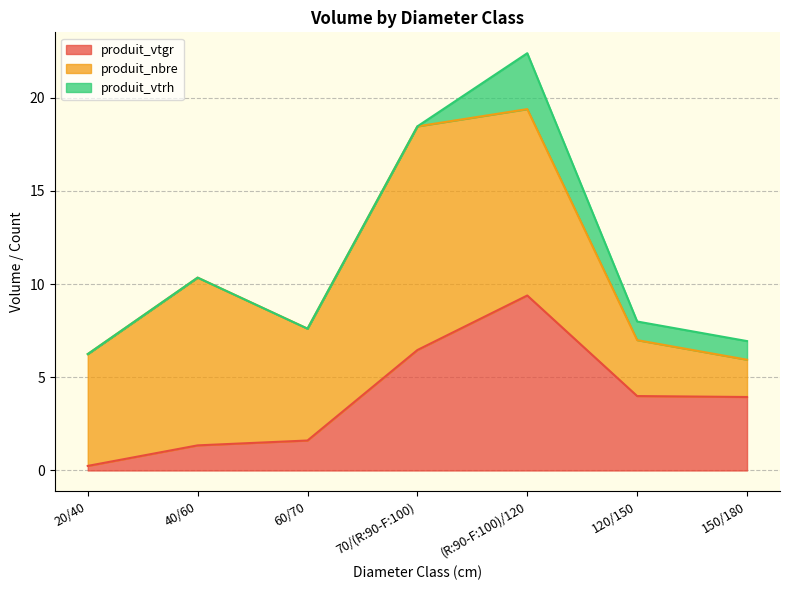

Reading right to left, transcribe all the data shown in this chart.

produit_vtgr: 3.9	4.0	9.4	6.5	1.6	1.3	0.2
produit_nbre: 2.0	3.0	10.0	12.0	6.0	9.0	6.0
produit_vtrh: 1.0	1.0	3.0	0.0	0.0	0.0	0.0